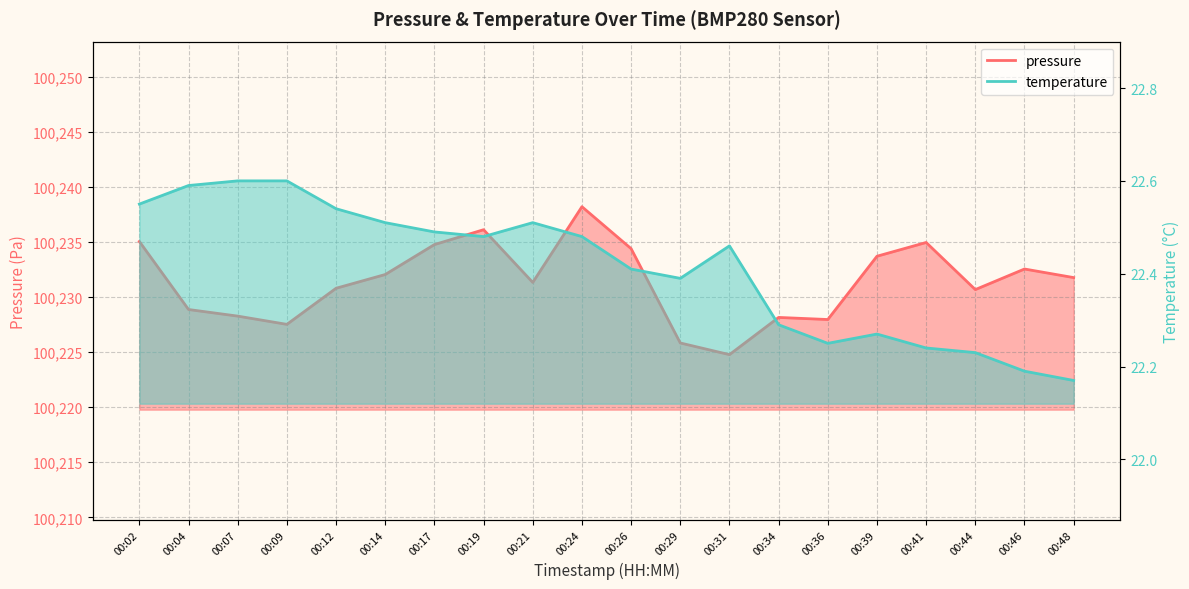

What is the approximate value of temperature at 00:31?

22.5